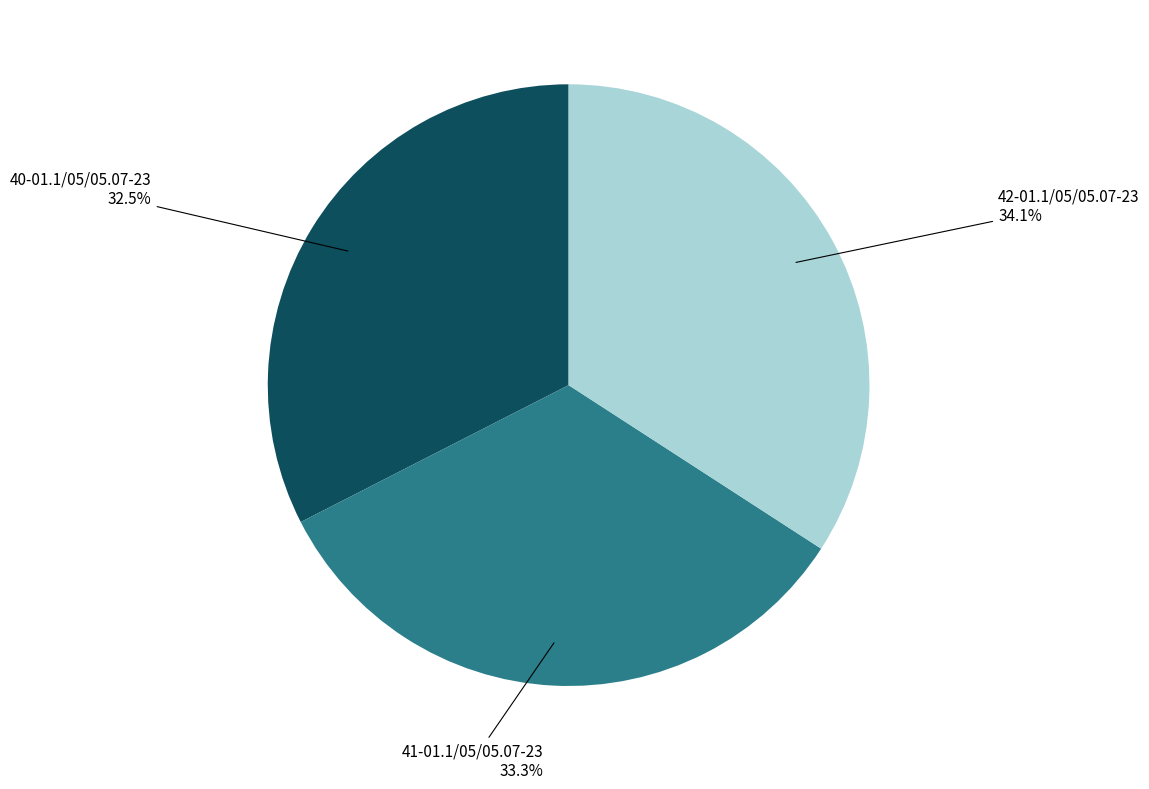

Rank the categories by value from highest to lowest.

42-01.1/05/05.07-23, 41-01.1/05/05.07-23, 40-01.1/05/05.07-23